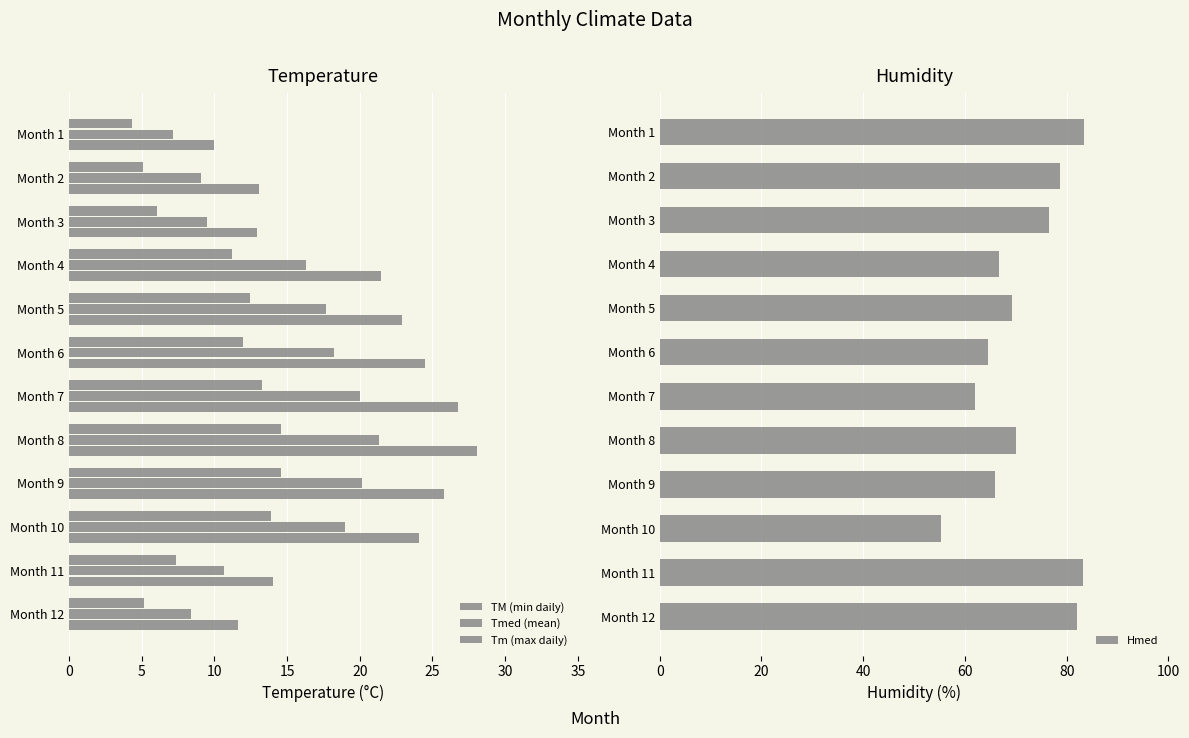

The Hmed series shows 76.6 at Month 3. True or false?

True